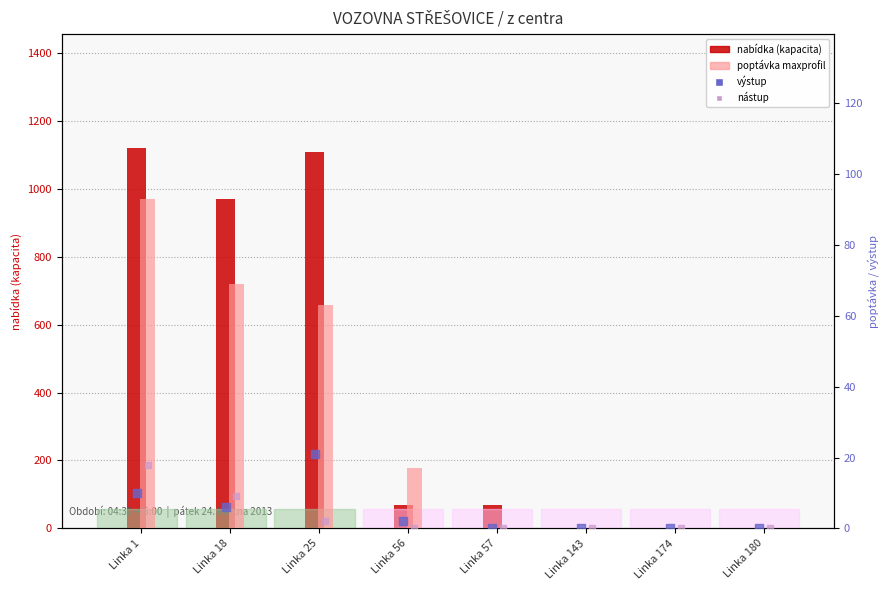

What are all the series names shown in the legend?

nabídka (kapacita), poptávka maxprofil, výstup, nástup